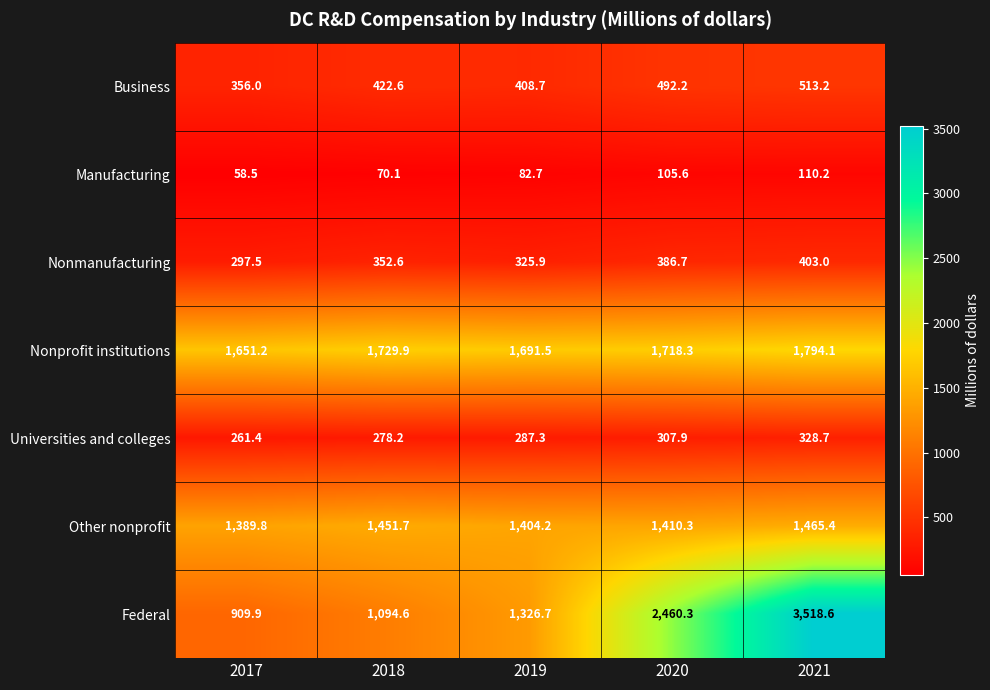

What value does the Manufacturing series have at 2018?

70.1